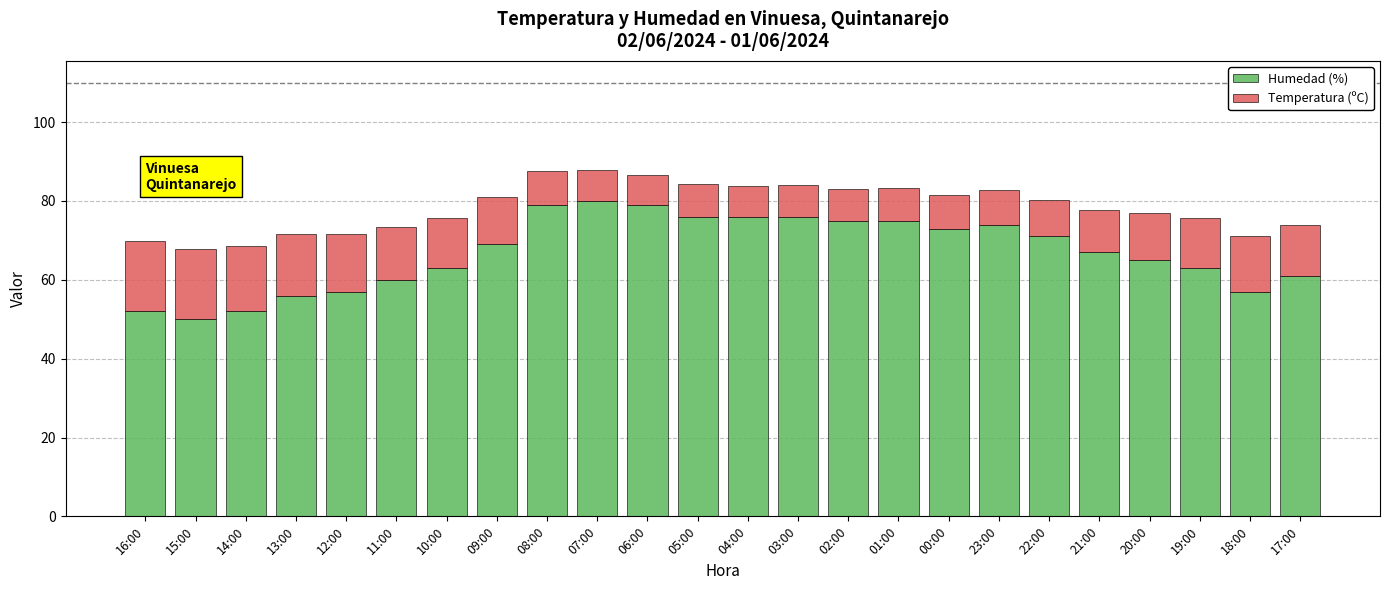

What is the difference between the second highest and minimum values in the Humedad (%) series?

29.0